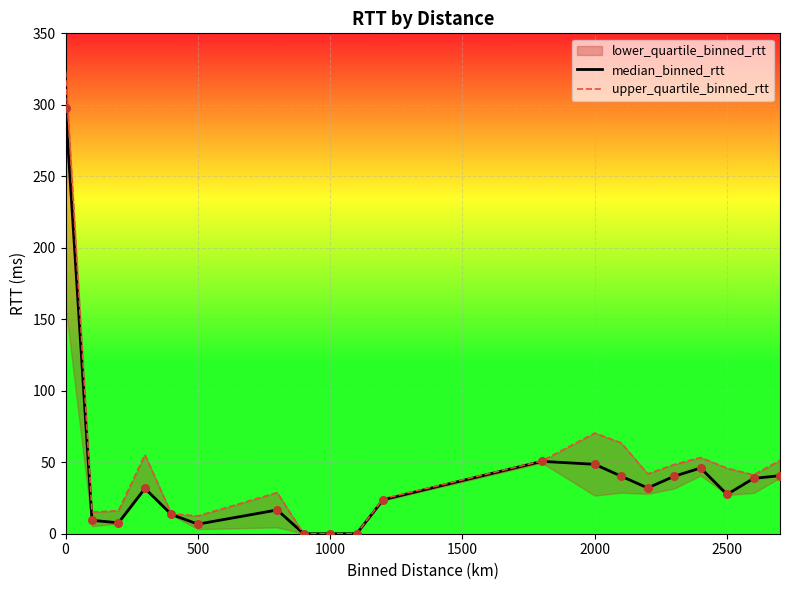

Which series has the widest spread of Y values?

upper_quartile_binned_rtt